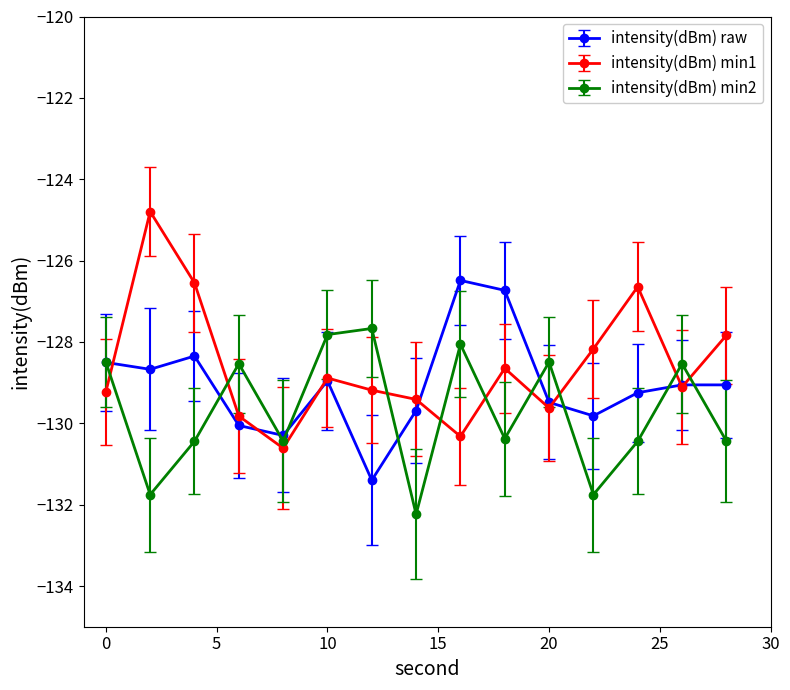

What is the value of the intensity(dBm) raw point at the 4th from the left?

-130.1